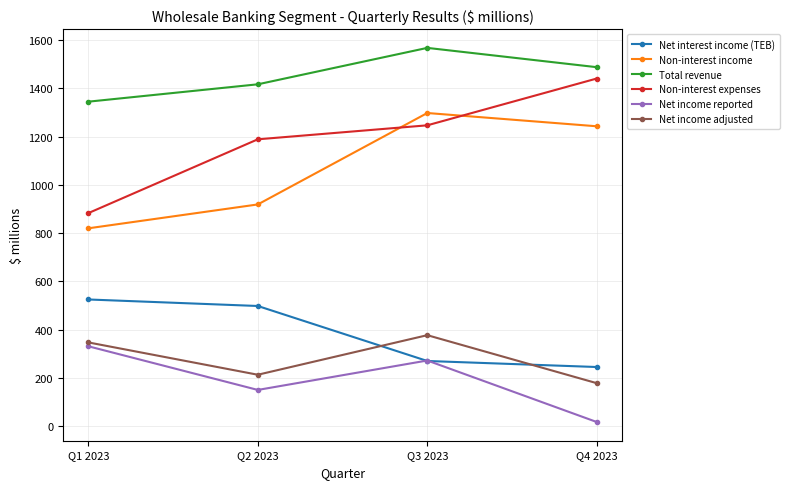

Reading right to left, list all the values displayed in this chart.

Net interest income (TEB): Q4 2023=245	Q3 2023=270	Q2 2023=498	Q1 2023=525
Non-interest income: Q4 2023=1243	Q3 2023=1298	Q2 2023=919	Q1 2023=820
Total revenue: Q4 2023=1488	Q3 2023=1568	Q2 2023=1417	Q1 2023=1345
Non-interest expenses: Q4 2023=1441	Q3 2023=1247	Q2 2023=1189	Q1 2023=883
Net income reported: Q4 2023=17	Q3 2023=272	Q2 2023=150	Q1 2023=331
Net income adjusted: Q4 2023=178	Q3 2023=377	Q2 2023=213	Q1 2023=347